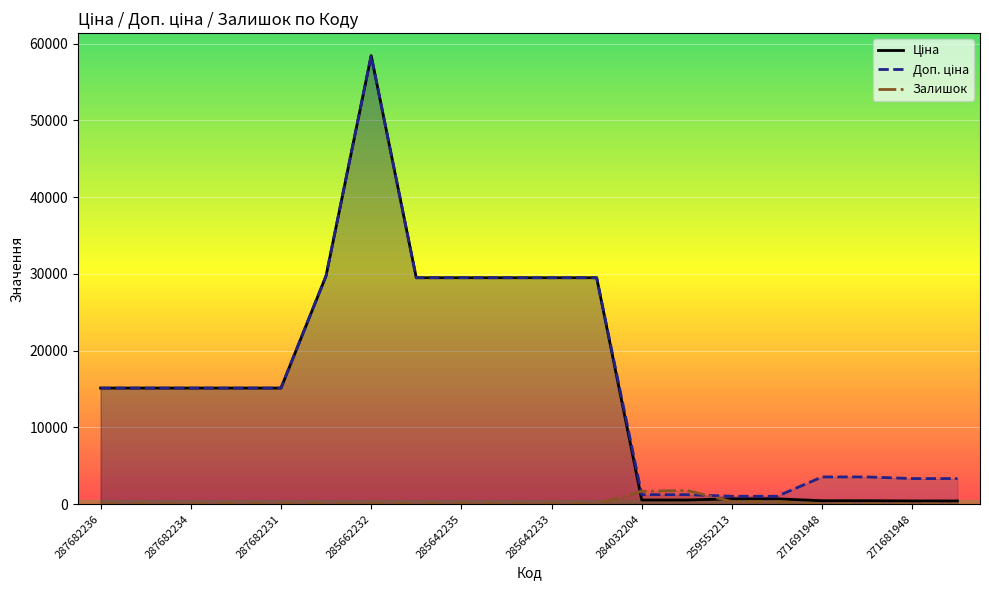

The value of Залишок at 284032204 is 1674.0. True or false?

True